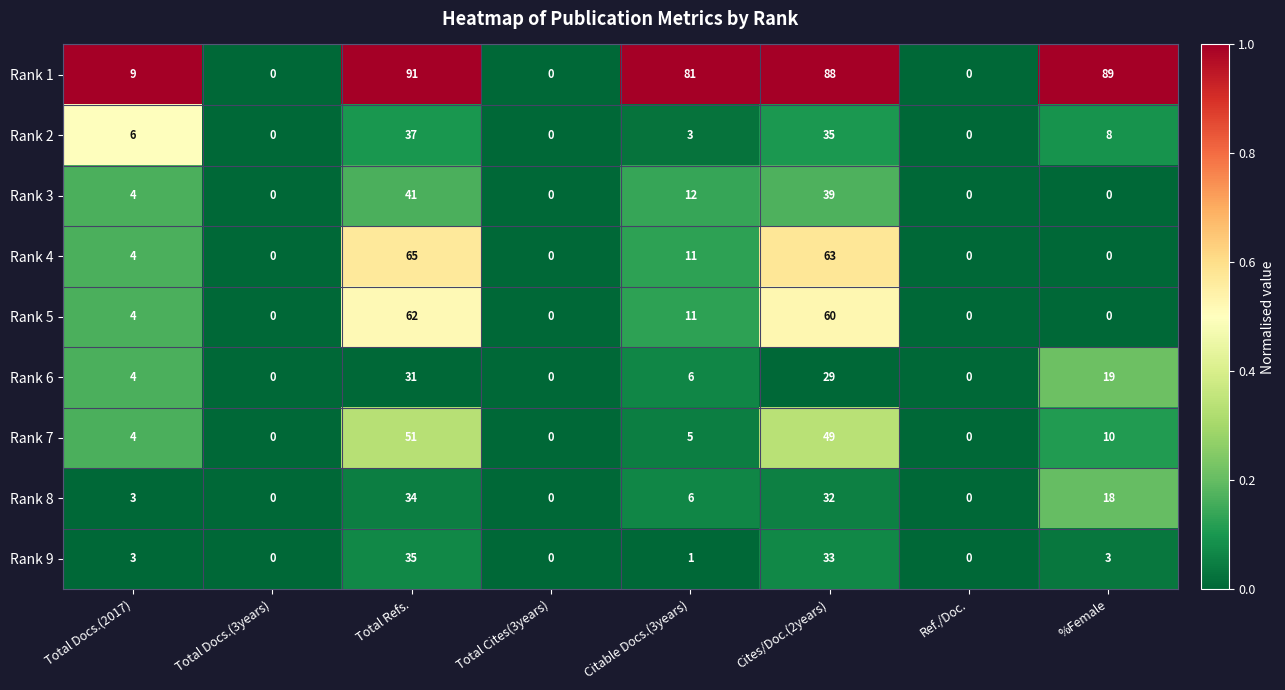

Rank the series by their maximum value, from lowest to highest.

Rank 6, Rank 8, Rank 9, Rank 2, Rank 3, Rank 7, Rank 5, Rank 4, Rank 1